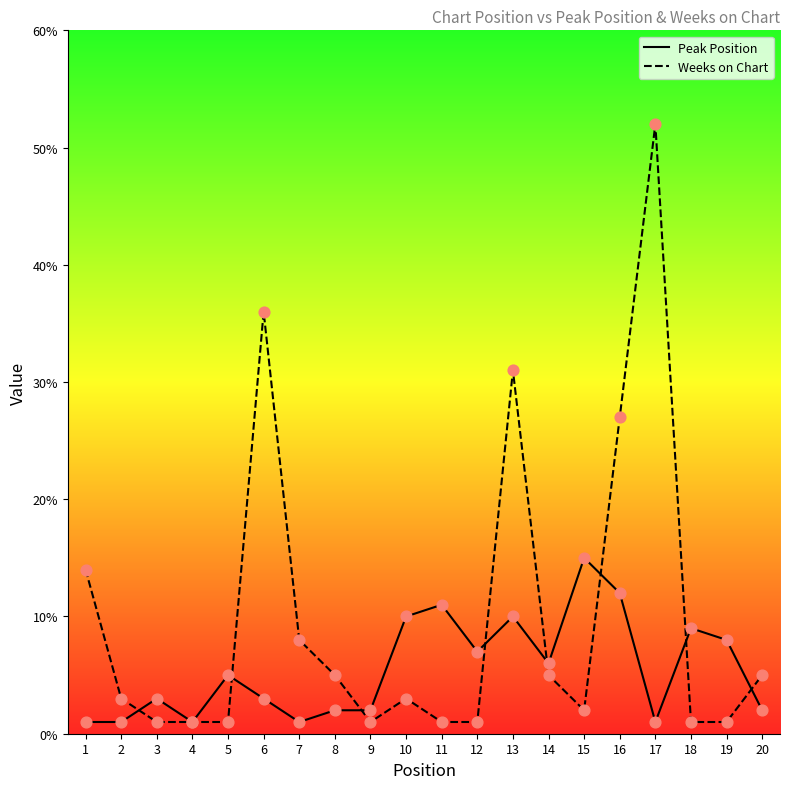

At which category is the sum across all series the highest?

17